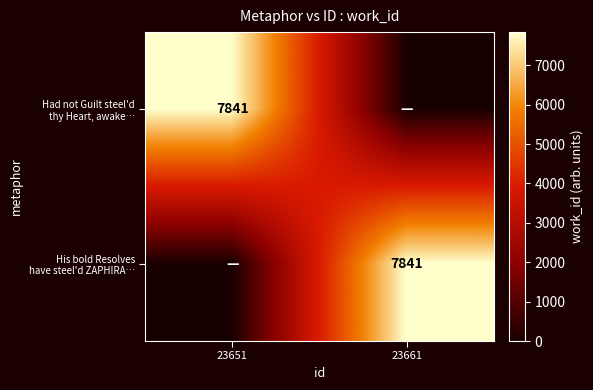

What is the total value across all series at 23651?

7841